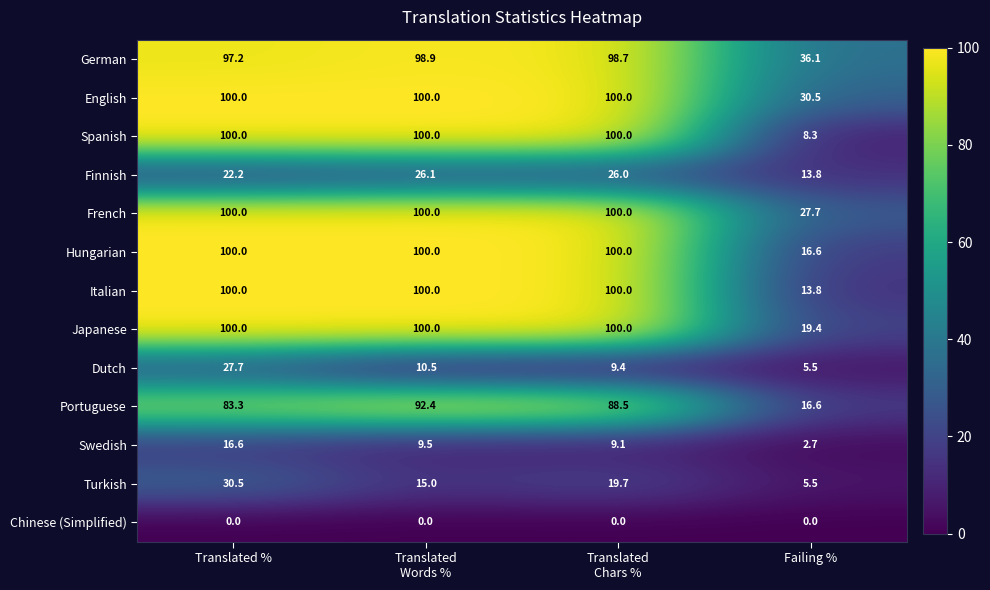

The German series shows 158.4 at Translated %. True or false?

False